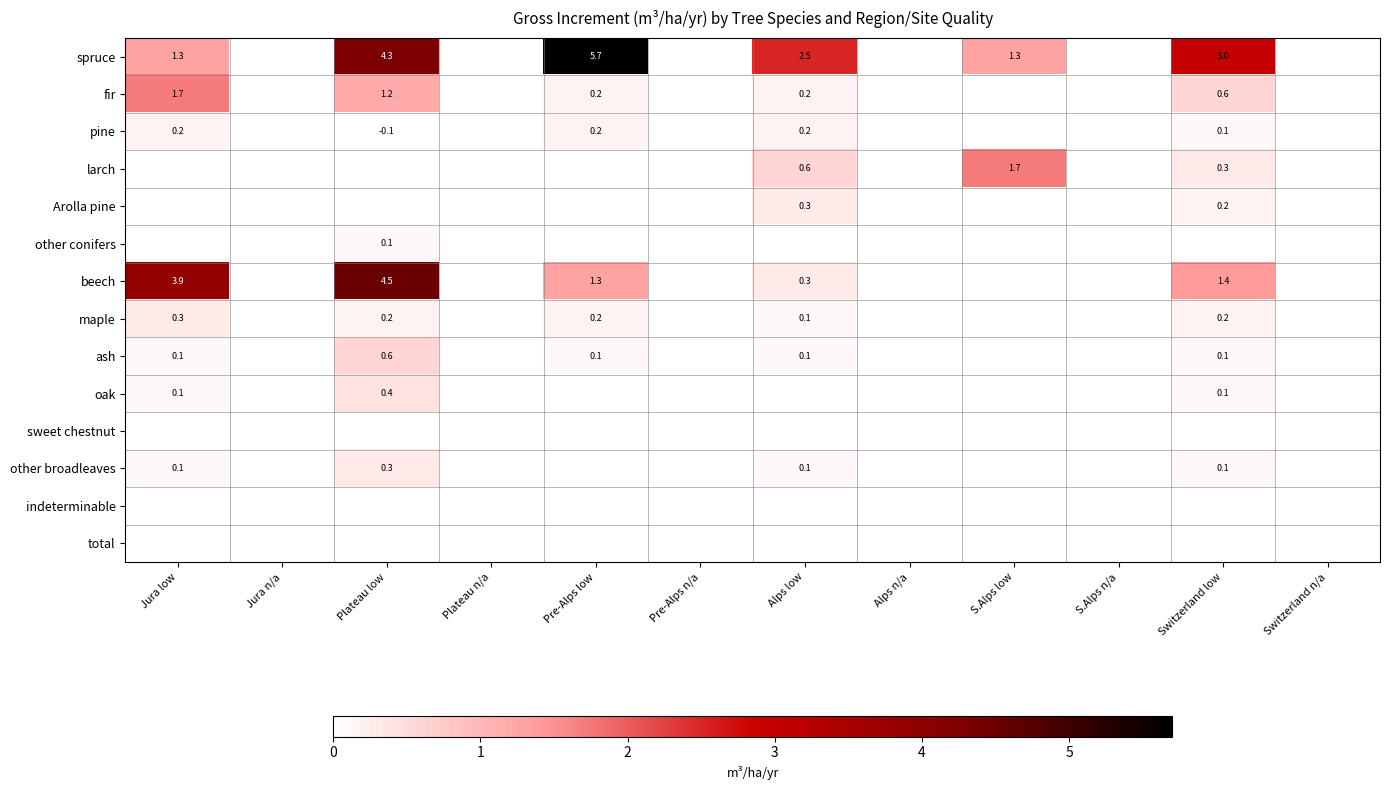

Between Pre-Alps low and Plateau n/a, which is larger?

Pre-Alps low